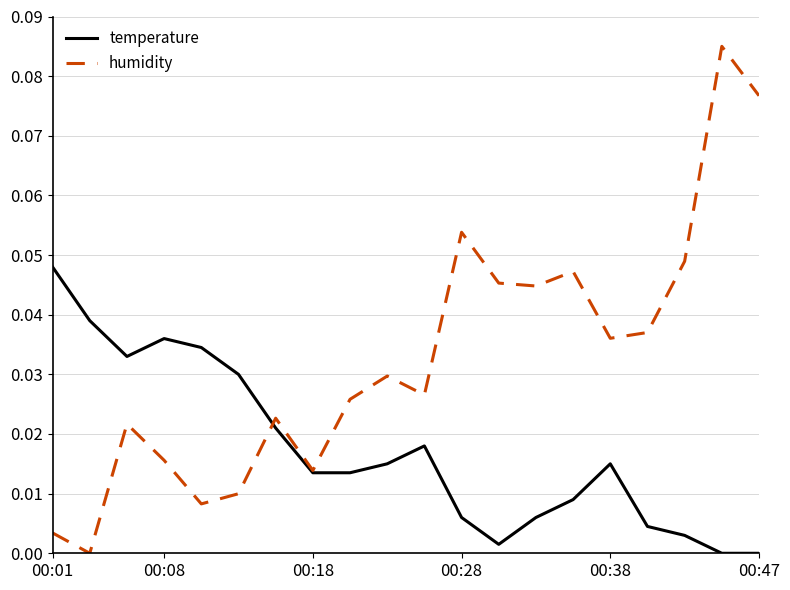

What are all the series names shown in the legend?

temperature, humidity